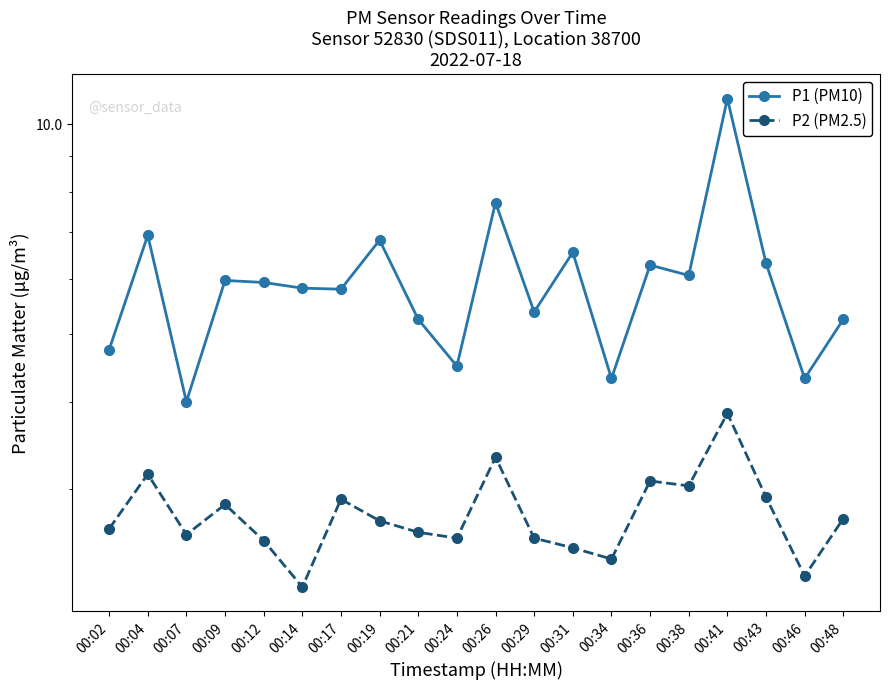

Does the chart display data point markers on the line(s)?

Yes